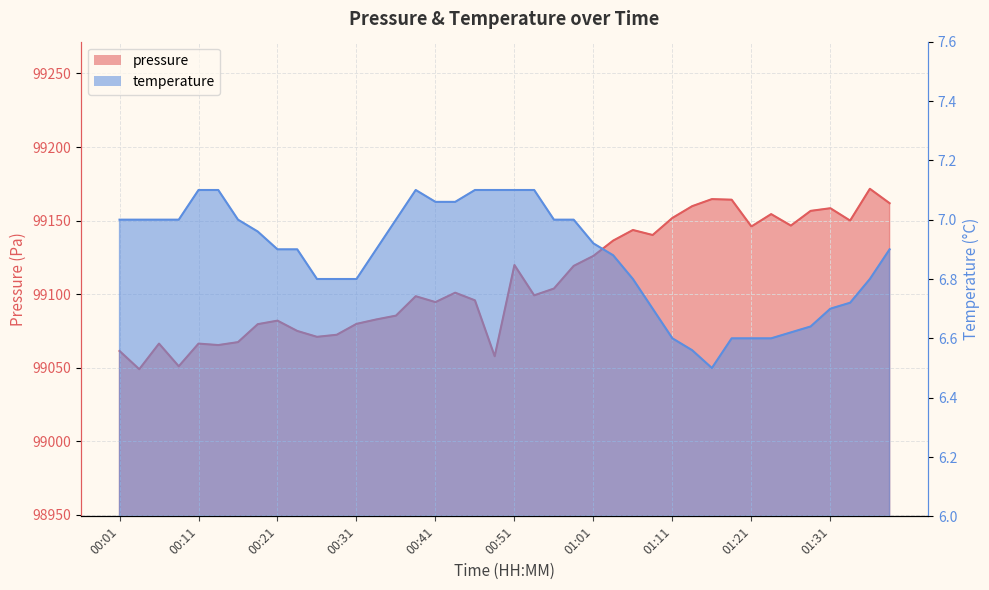

Reading right to left, extract all data points from this chart.

pressure: 01:38=99161.8	01:36=99171.6	01:33=99150.0	01:31=99158.4	01:28=99156.6	01:26=99146.6	01:23=99154.4	01:21=99146.0	01:18=99164.2	01:16=99164.6	01:13=99159.8	01:11=99151.8	01:08=99140.2	01:06=99143.6	01:03=99136.4	01:01=99126.0	00:58=99119.2	00:56=99103.8	00:54=99099.2	00:51=99119.8	00:49=99057.8	00:46=99095.8	00:44=99101.0	00:41=99094.6	00:39=99098.6	00:36=99085.4	00:34=99082.8	00:31=99079.8	00:29=99072.4	00:26=99071.0	00:24=99075.0	00:21=99082.0	00:19=99079.6	00:16=99067.4	00:14=99065.4	00:11=99066.4	00:09=99051.0	00:06=99066.4	00:04=99049.0	00:01=99061.4
temperature: 01:38=6.9	01:36=6.8	01:33=6.7	01:31=6.7	01:28=6.6	01:26=6.6	01:23=6.6	01:21=6.6	01:18=6.6	01:16=6.5	01:13=6.6	01:11=6.6	01:08=6.7	01:06=6.8	01:03=6.9	01:01=6.9	00:58=7.0	00:56=7.0	00:54=7.1	00:51=7.1	00:49=7.1	00:46=7.1	00:44=7.1	00:41=7.1	00:39=7.1	00:36=7.0	00:34=6.9	00:31=6.8	00:29=6.8	00:26=6.8	00:24=6.9	00:21=6.9	00:19=7.0	00:16=7.0	00:14=7.1	00:11=7.1	00:09=7.0	00:06=7.0	00:04=7.0	00:01=7.0